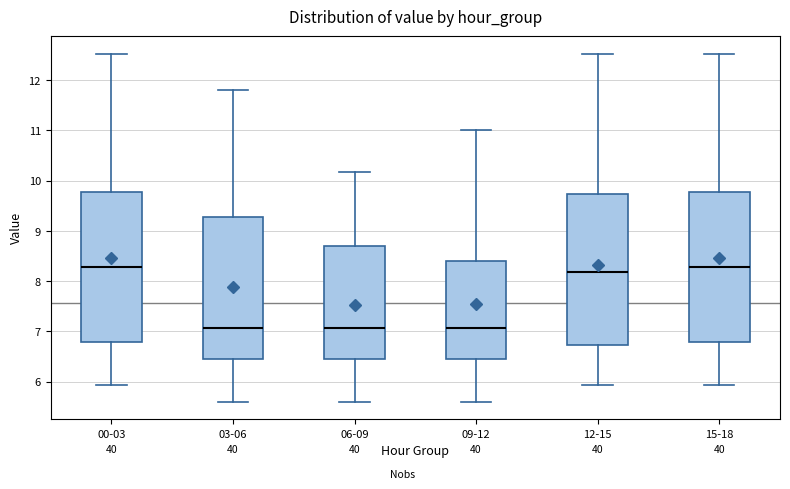

Reading left to right, read every box against the y-axis: the position of its median line, the range the box covers, and the ends of its whiskers. The values are not printed on the chart, so give them approximately, as read against the axis.

00-03: median 8.3, box 6.8 to 9.8, whiskers 5.9 to 12.5
03-06: median 7.1, box 6.4 to 9.3, whiskers 5.6 to 11.8
06-09: median 7.1, box 6.4 to 8.7, whiskers 5.6 to 10.2
09-12: median 7.1, box 6.4 to 8.4, whiskers 5.6 to 11.0
12-15: median 8.2, box 6.7 to 9.7, whiskers 5.9 to 12.5
15-18: median 8.3, box 6.8 to 9.8, whiskers 5.9 to 12.5